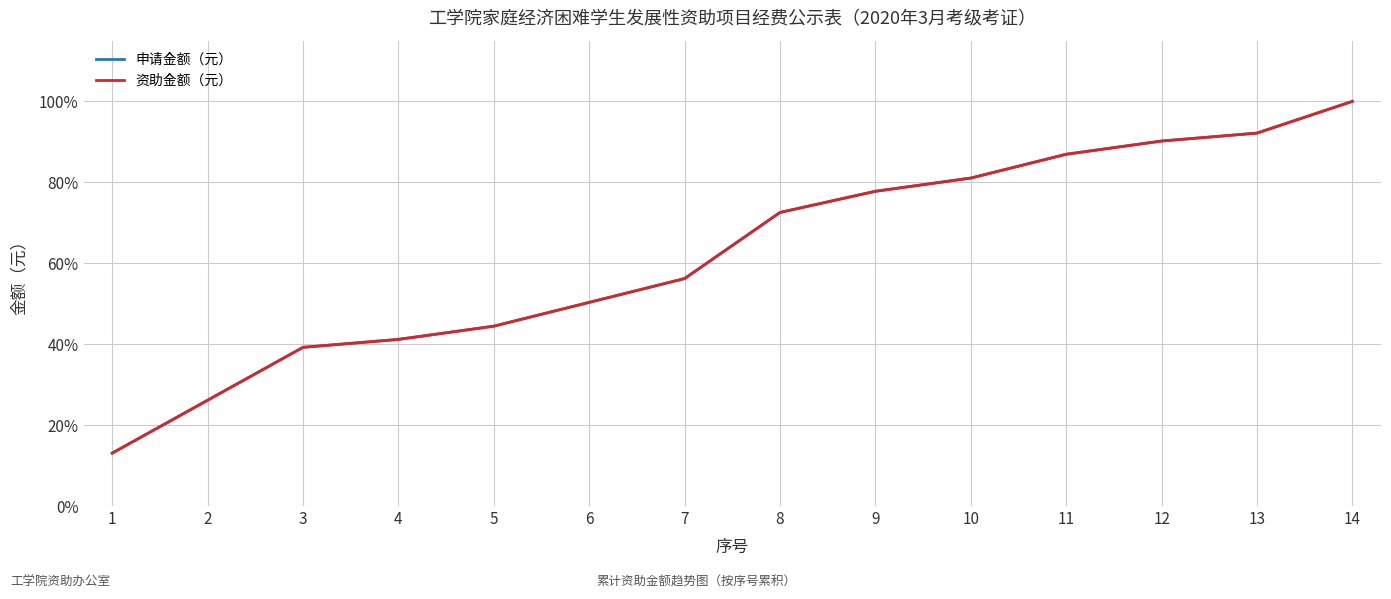

Is this an area chart (filled region under the line)?

No